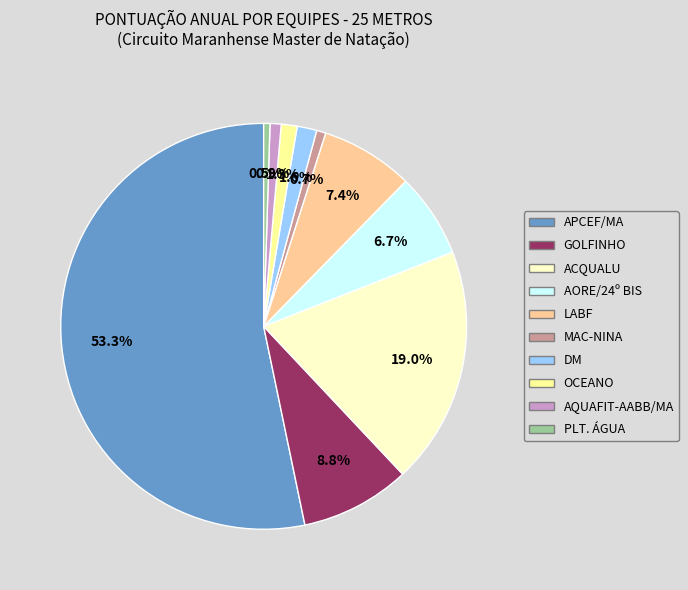

Which has a higher value, PLT. ÁGUA or ACQUALU?

ACQUALU